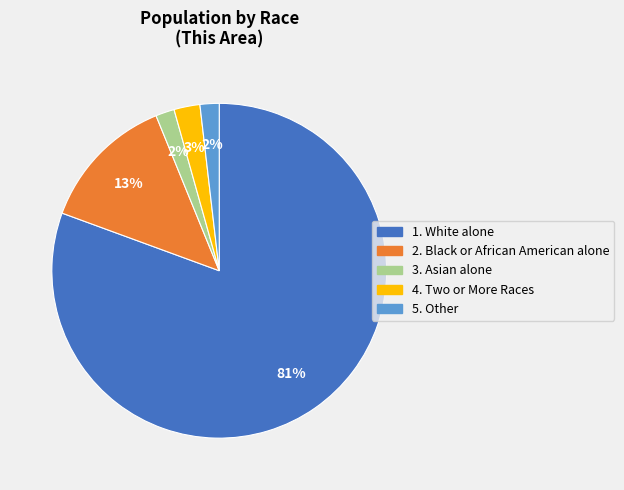

Is there a majority slice in this chart?

Yes